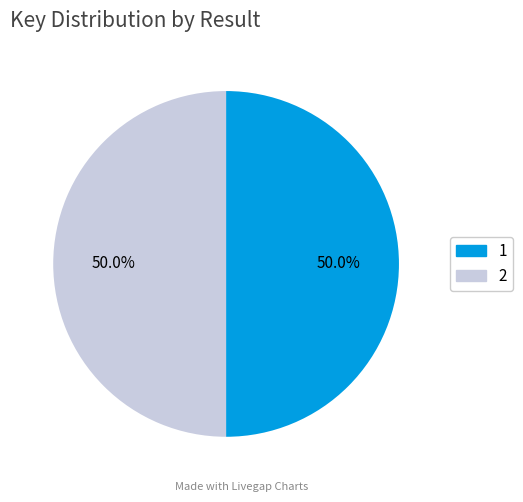

True or false: 2 accounts for 36% of the total.

False